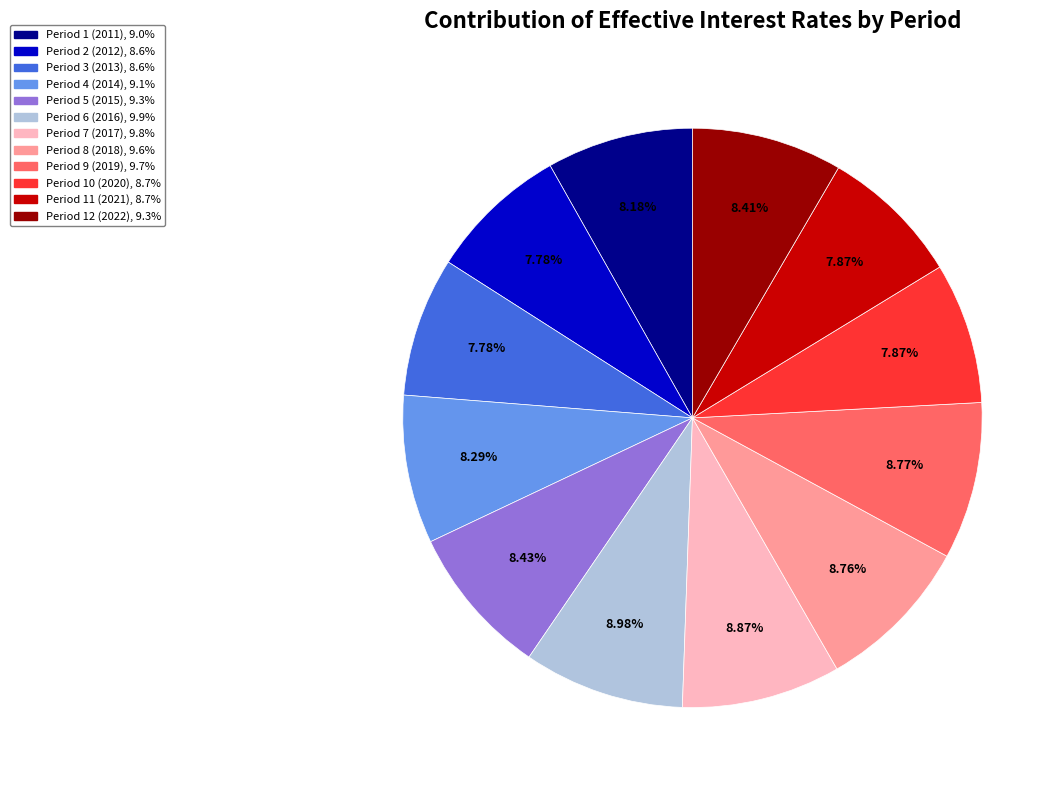

Which has a higher value, Period 3 (2013) or Period 9 (2019)?

Period 9 (2019)